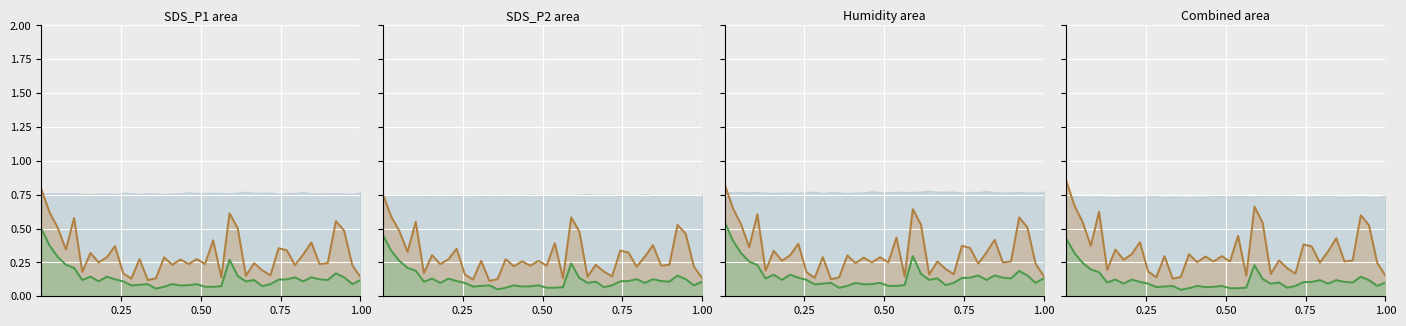

Which series has the largest total across all categories?

SDS_P1_line